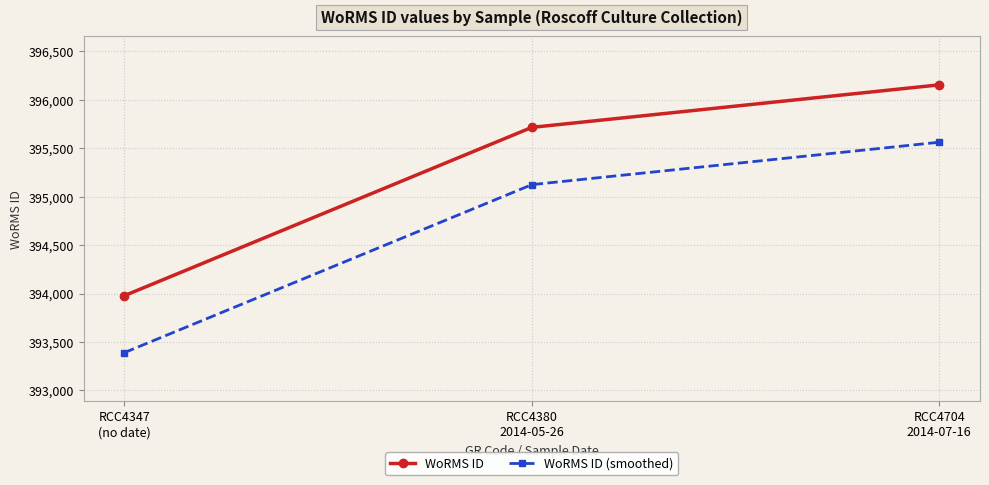

Which series has the widest spread of values?

WoRMS ID